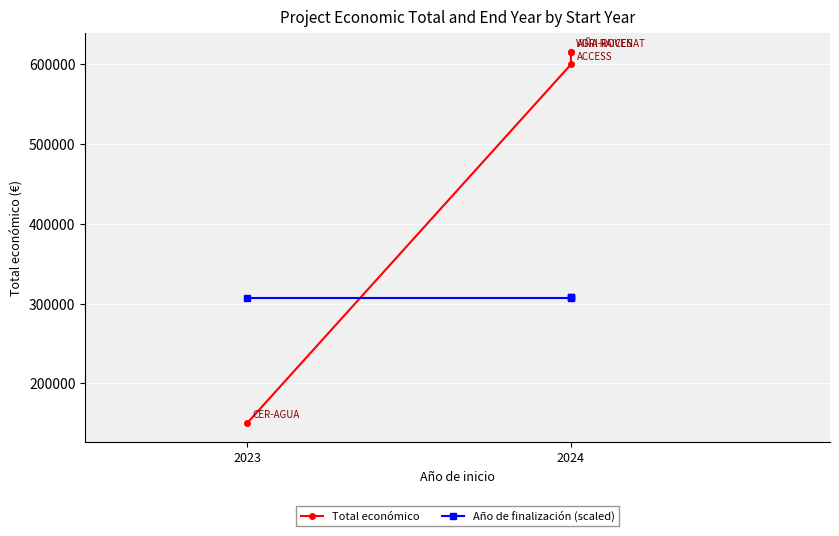

Which series has the largest total across all categories?

Total económico